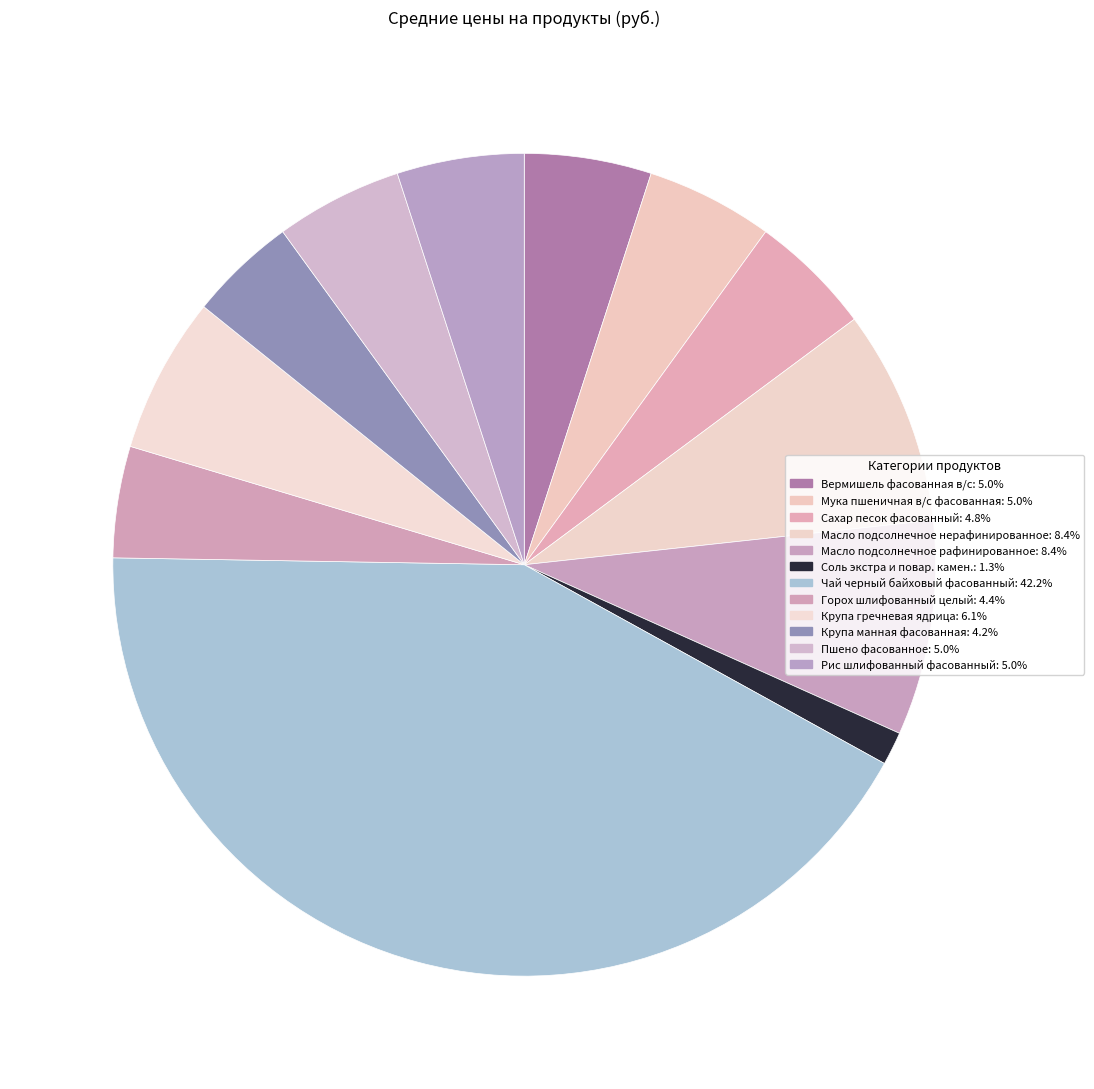

Combined, do Сахар песок фасованный and Соль экстра и повар. камен. account for over 50%?

No